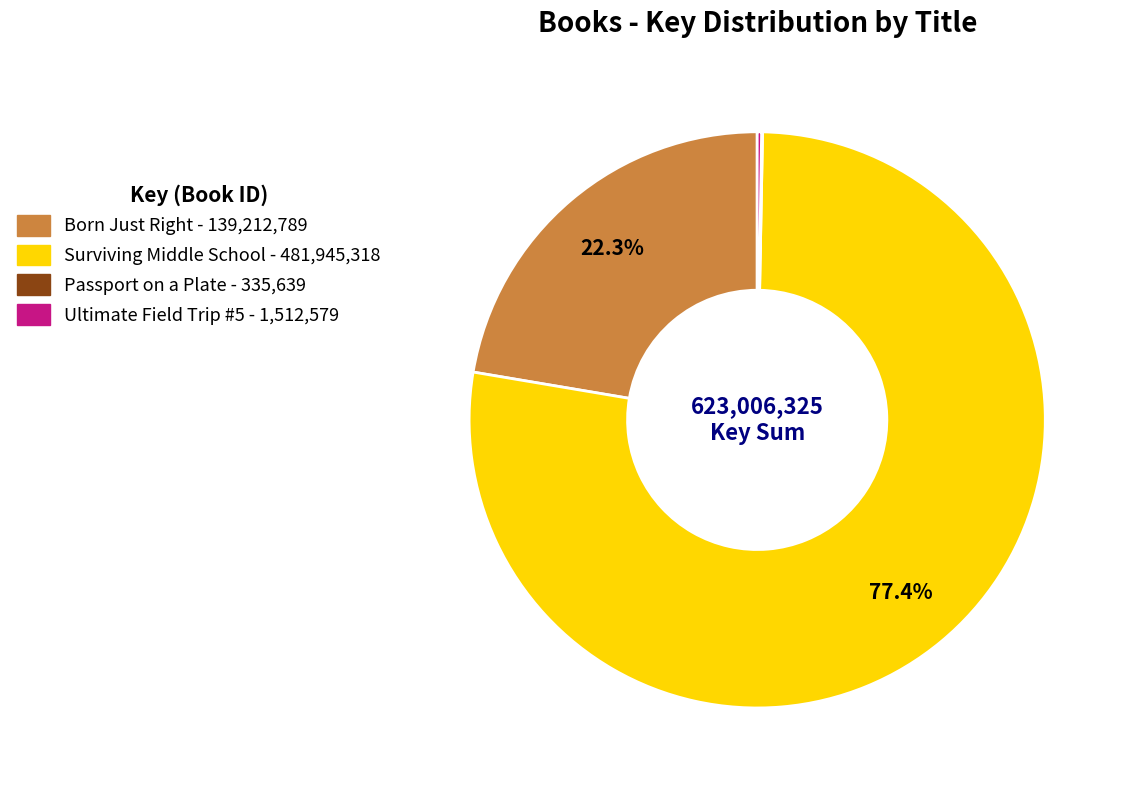

Is there a majority slice in this chart?

Yes